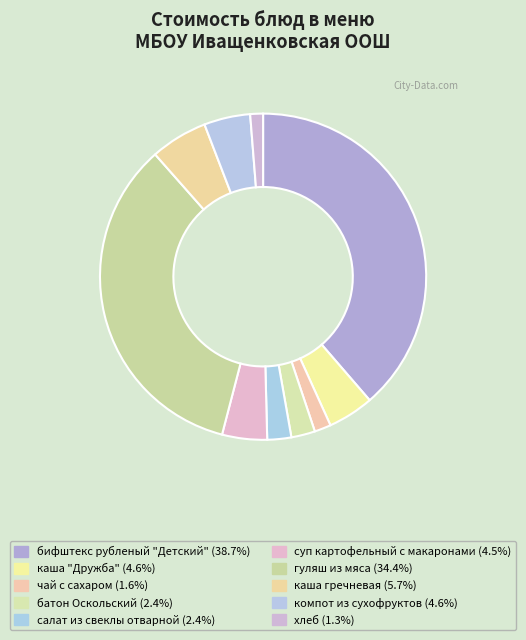

Which has a higher value, каша гречневая or гуляш из мяса?

гуляш из мяса